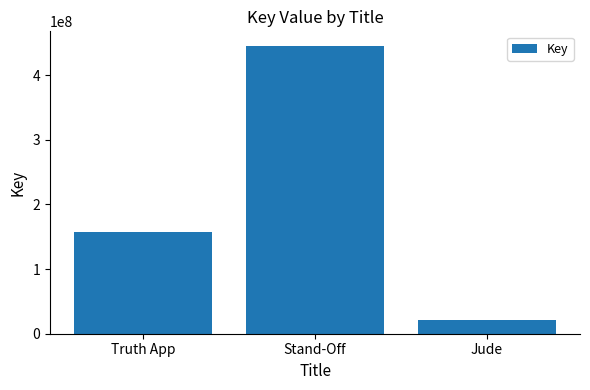

Reading left to right, list all the values displayed in this chart.

157013760	445249735	20713833